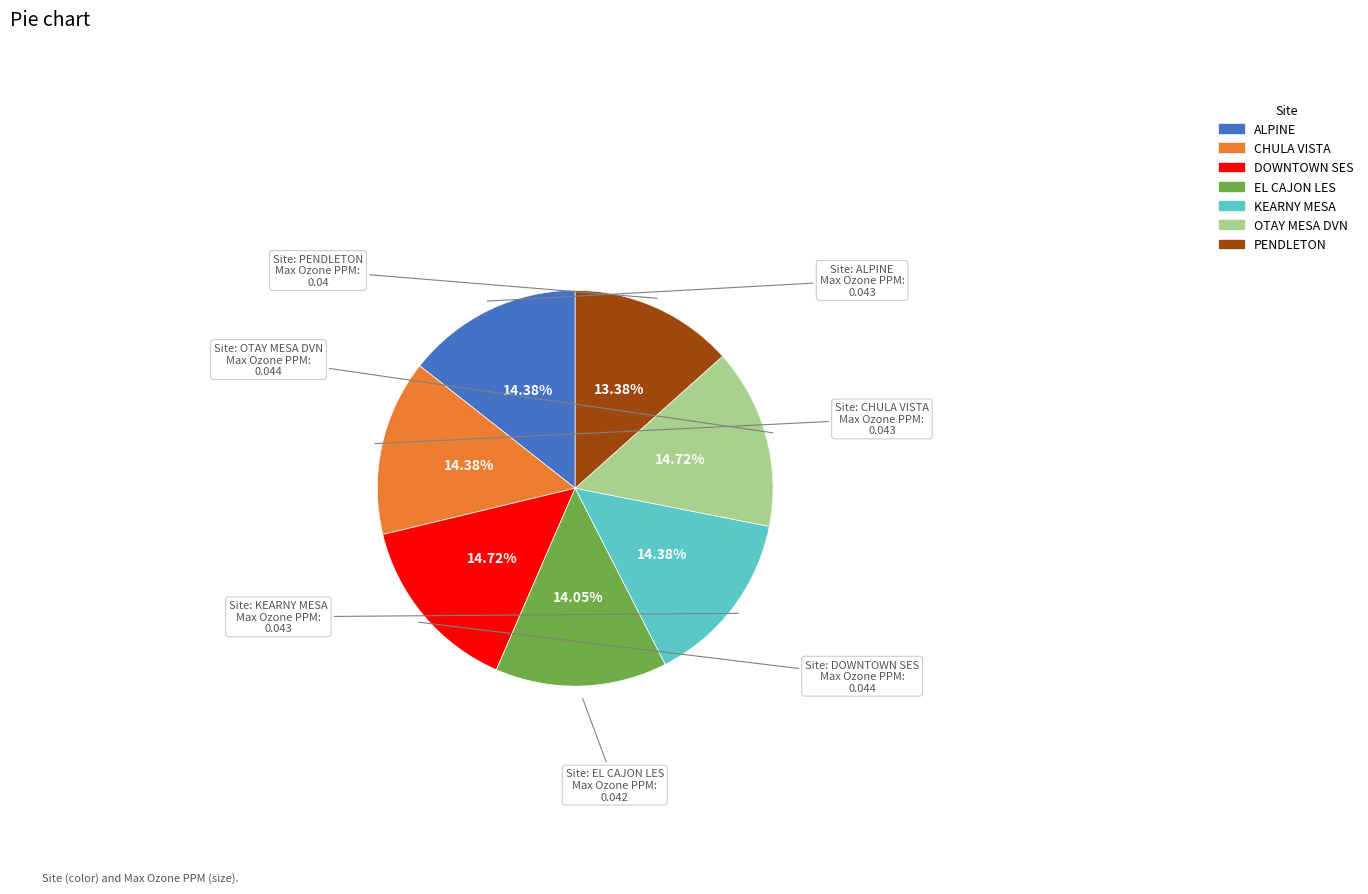

Which slice is the smallest?

PENDLETON